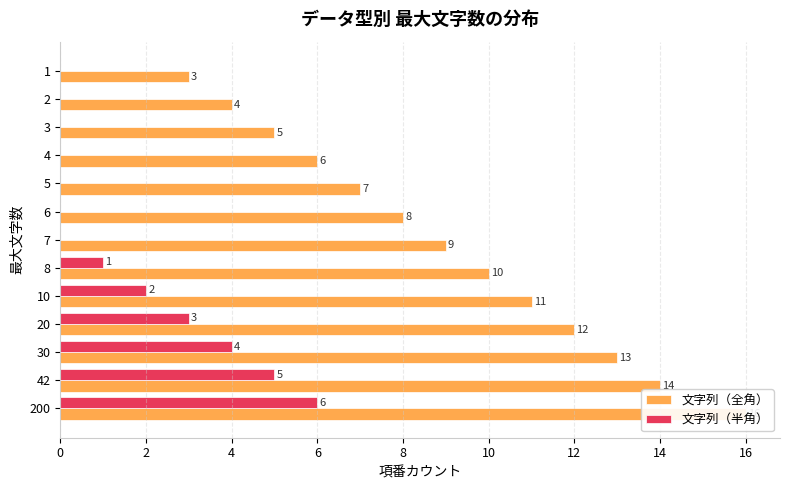

What is the difference between the second highest and second lowest values in the 文字列（全角） series?

10